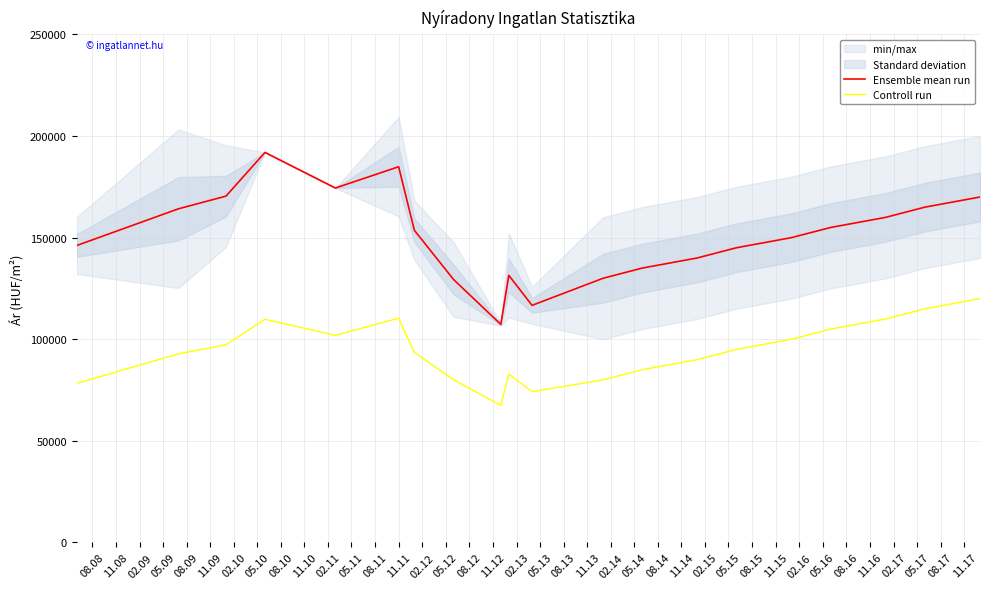

True or false: Controll run and Ensemble mean run cross at least once.

False